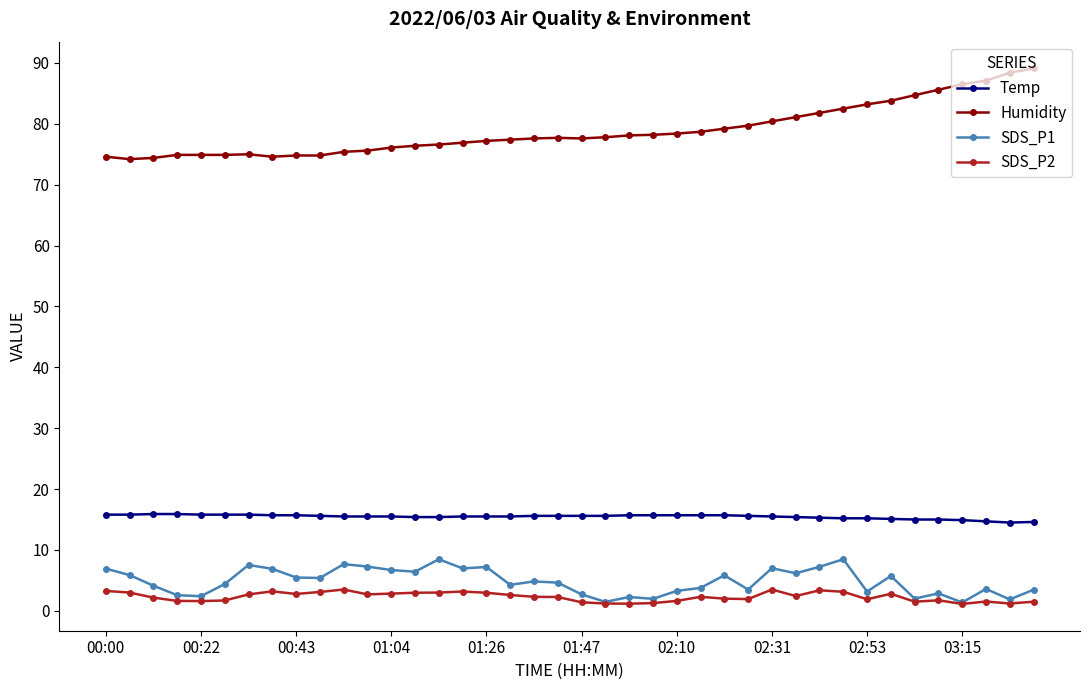

What is the difference between the maximum and second lowest values in the Humidity series?

14.7